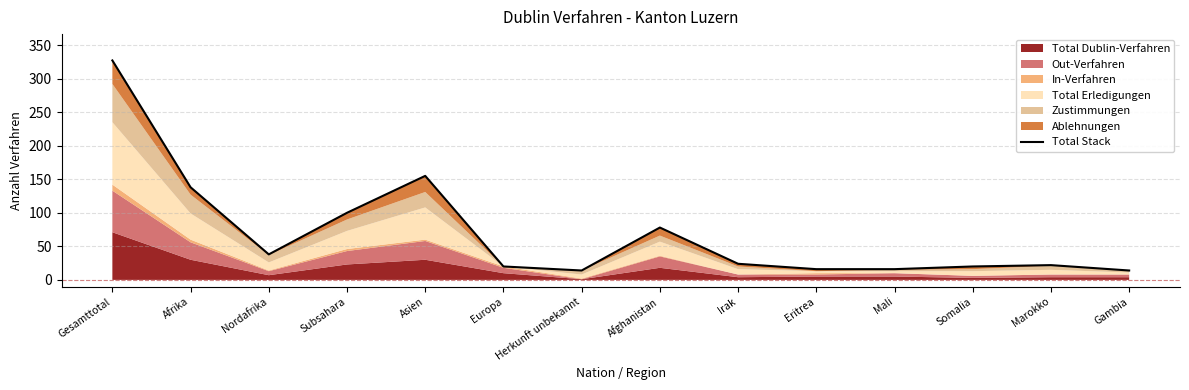

Reading right to left, transcribe all the data shown in this chart.

14	22	20	16	16	24	78	14	20	155	100	38	138	327